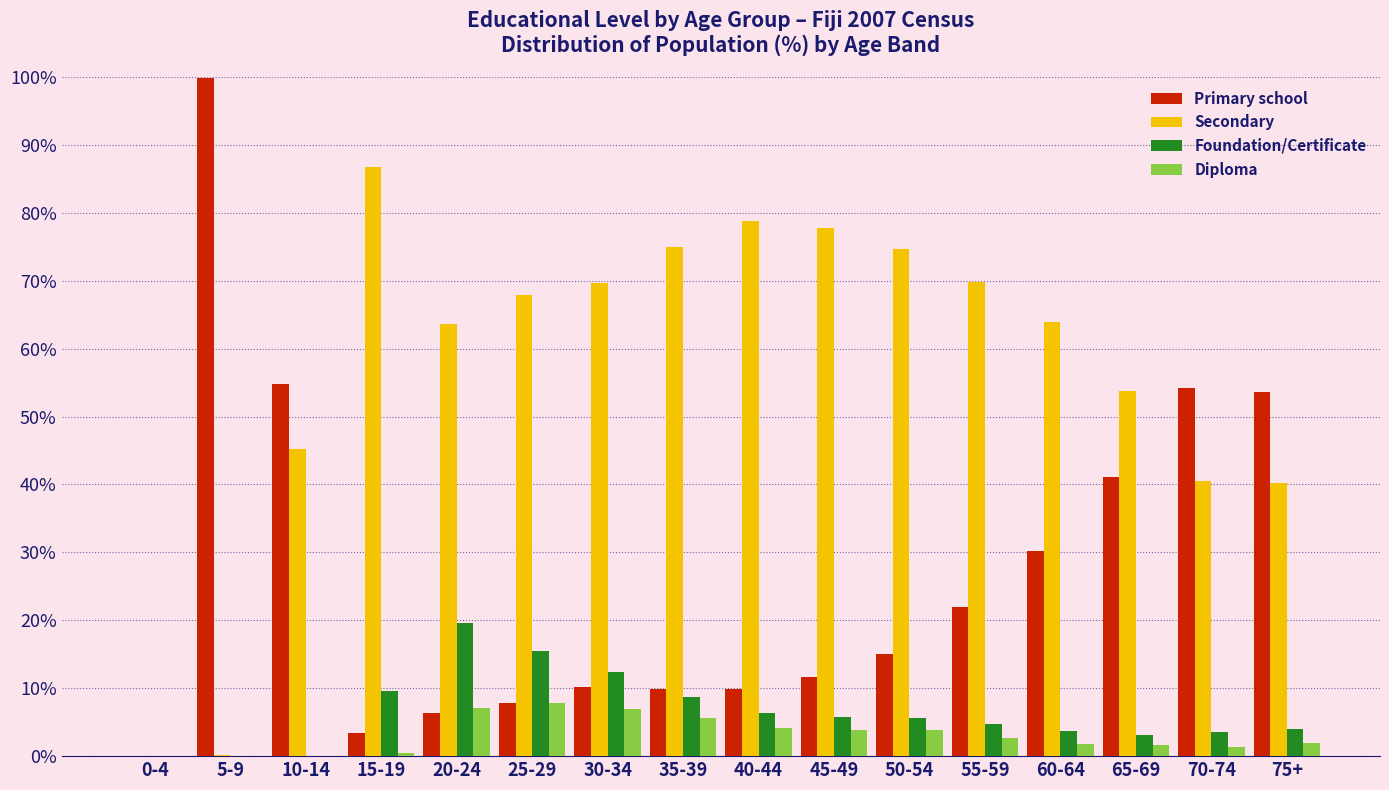

The value of Primary school at 30-34 is 10.1. True or false?

True